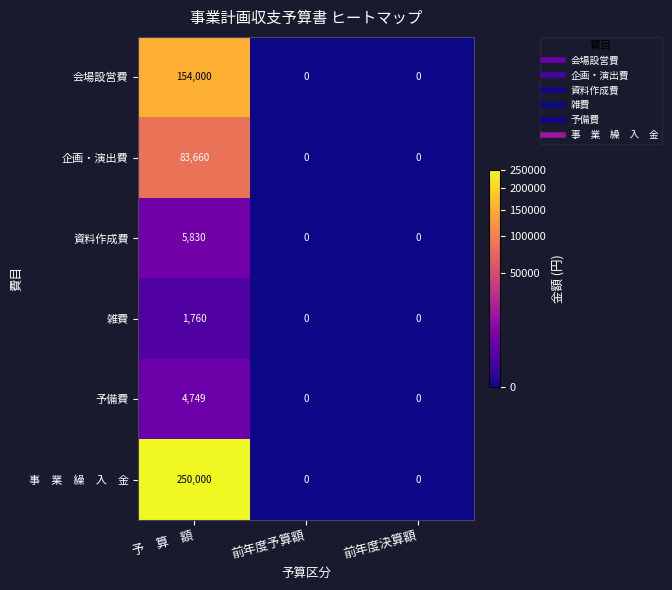

Count the 会場設営費 values in the range 0 to 154000.

3